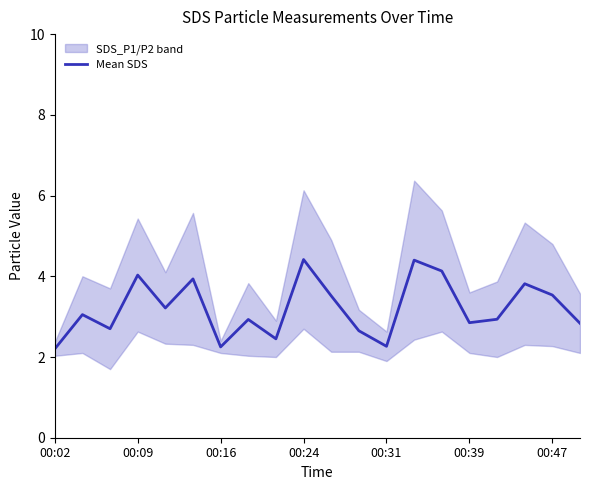

What is the value of the 9th point from the left?

2.5